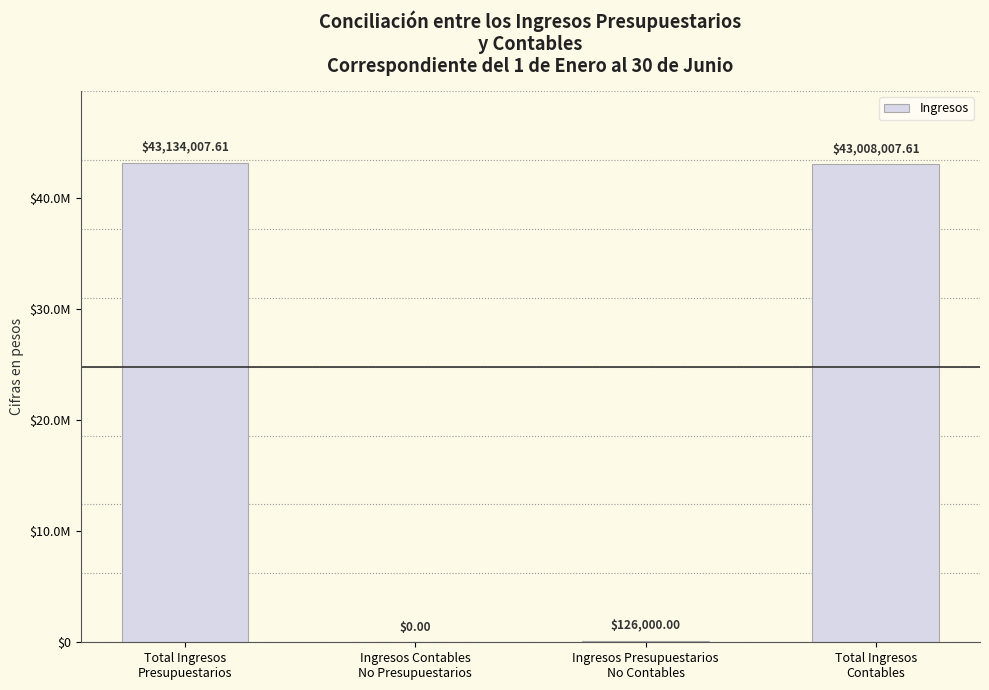

What is the approximate value at Ingresos Presupuestarios
No Contables?

126000.0